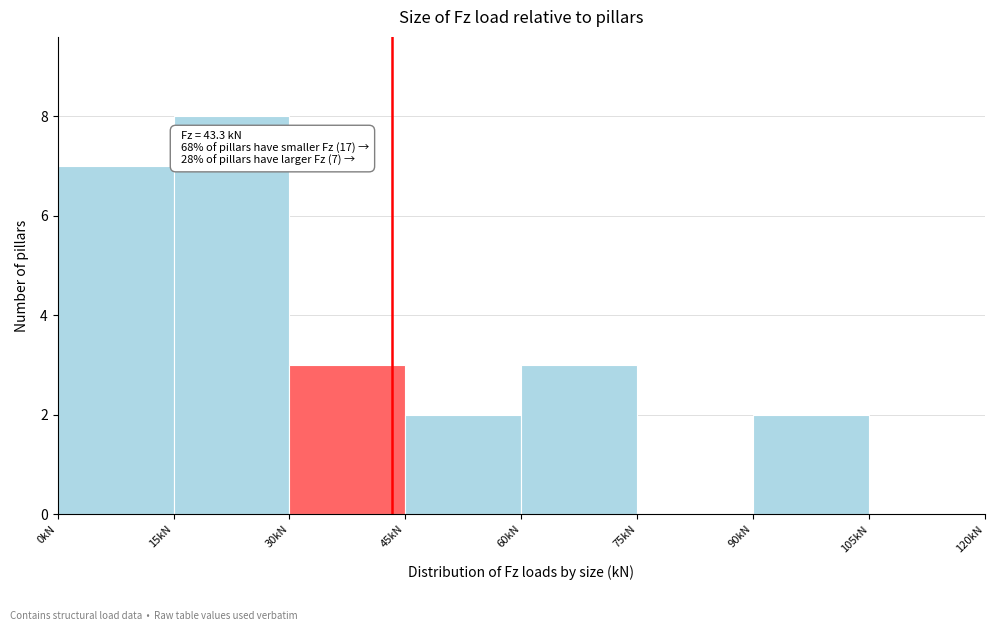

Over which range of the x-axis is the bar tallest?

15 to 30